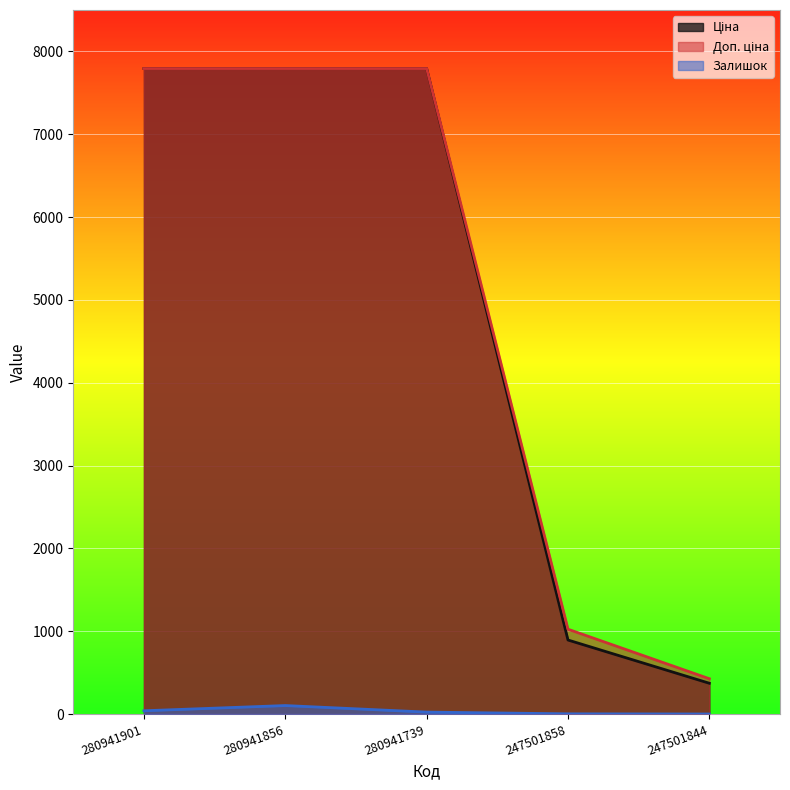

List the series in order of their peak value, highest first.

Ціна, Доп. ціна, Залишок